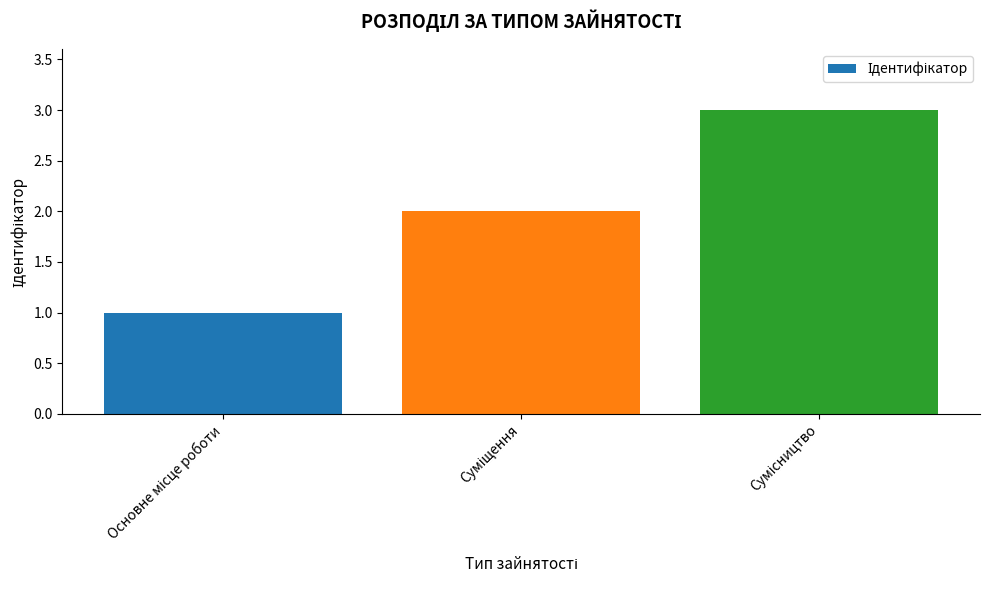

What is the maximum value shown in the chart?

3